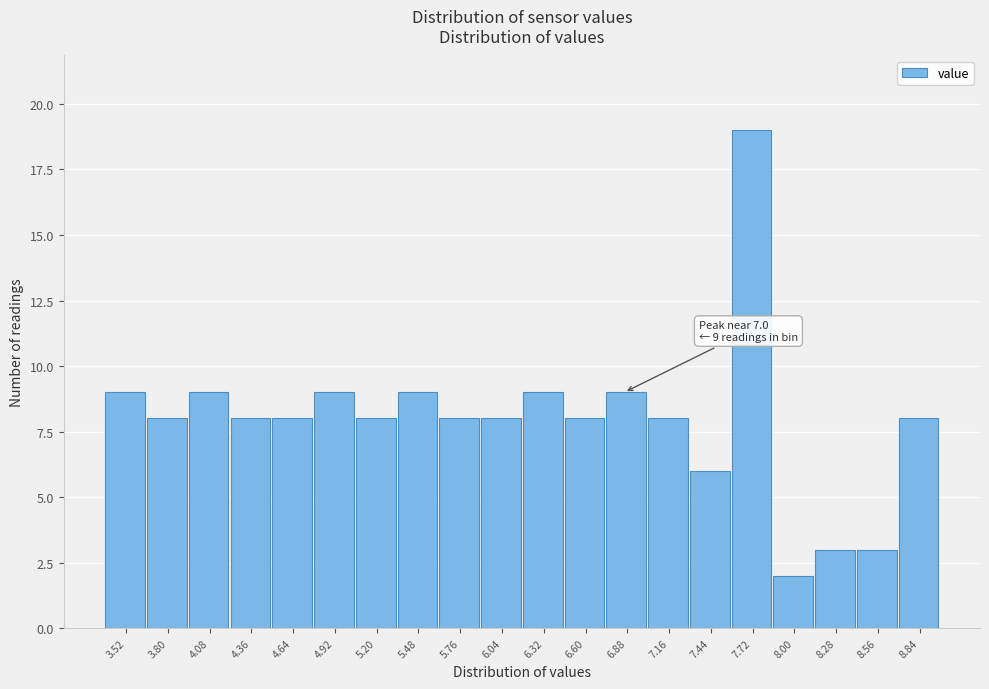

Reading left to right, extract all data points from this chart.

9	8	9	8	8	9	8	9	8	8	9	8	9	8	6	19	2	3	3	8